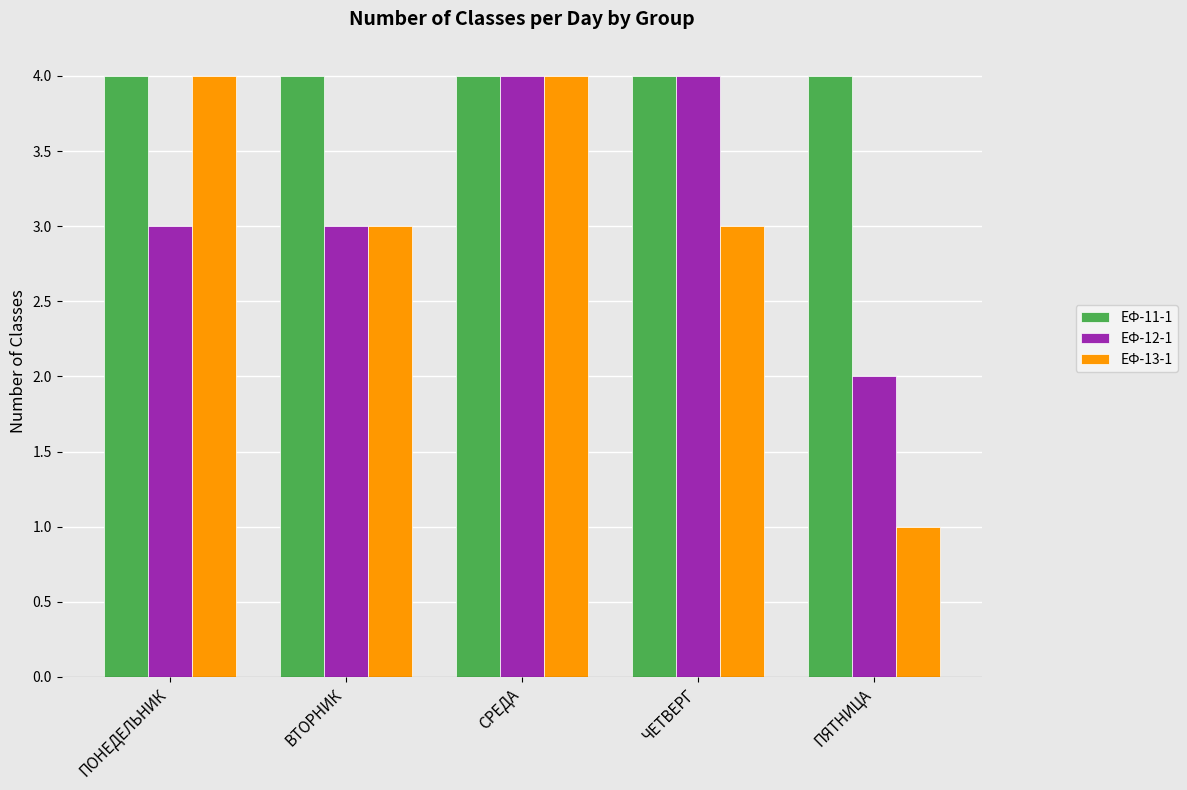

At how many categories does at least one series exceed 3?

5